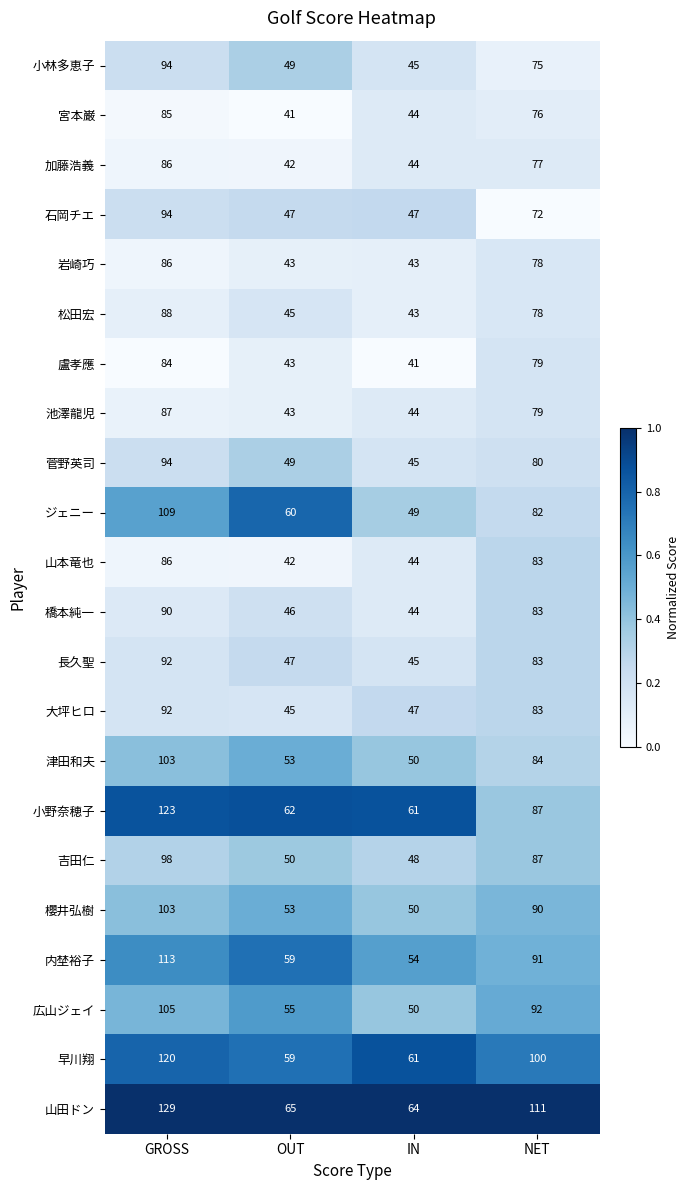

Which series has the widest spread of values?

山田ドン